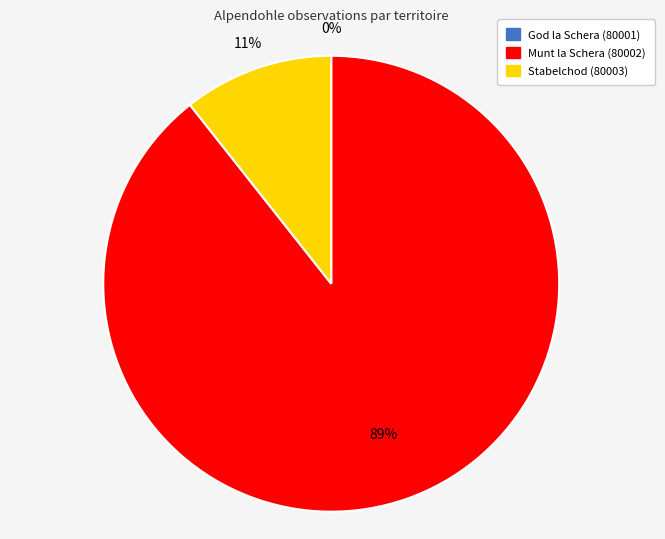

To the nearest percent, what percentage of the pie is Stabelchod (80003)?

11%